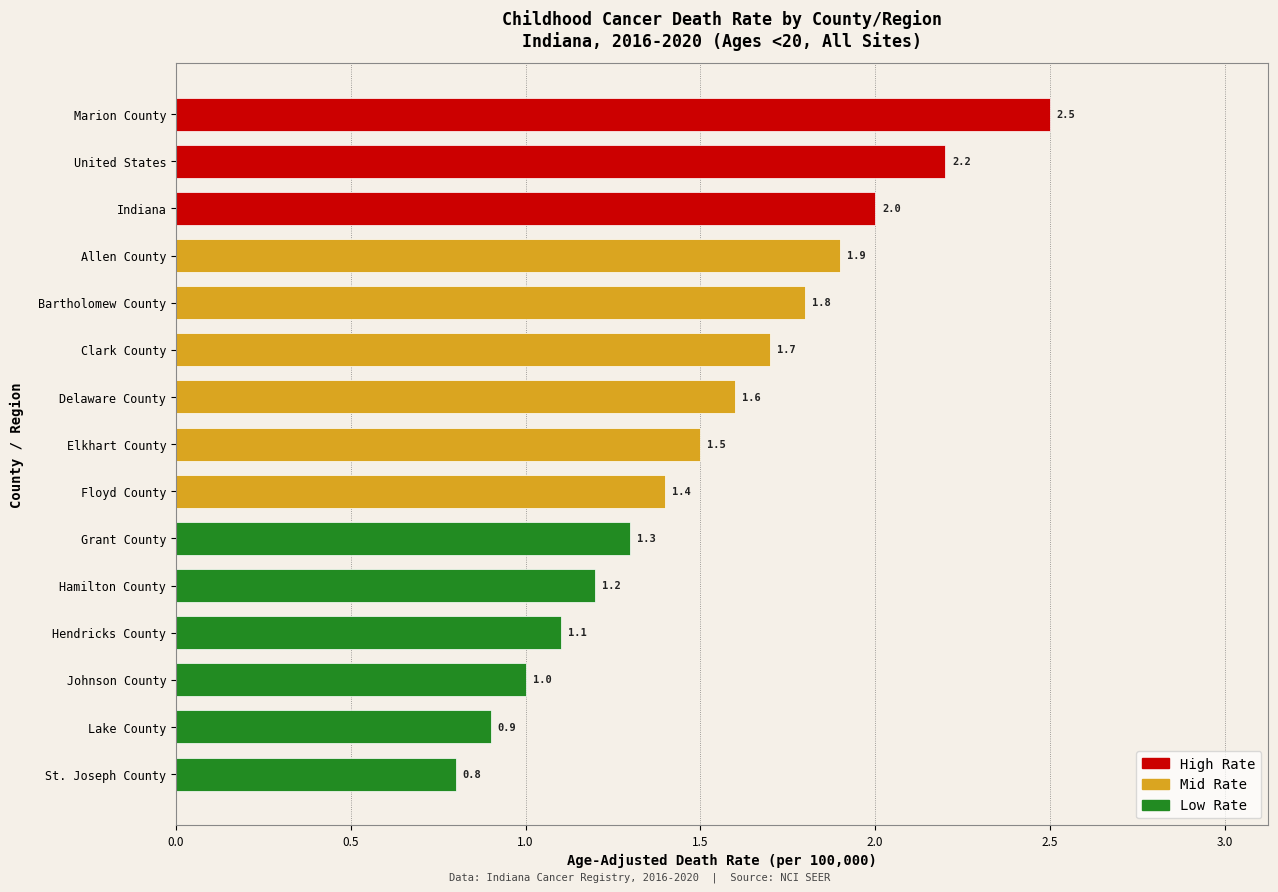

What is the ratio of the value at Allen County to the value at Hamilton County?

1.6